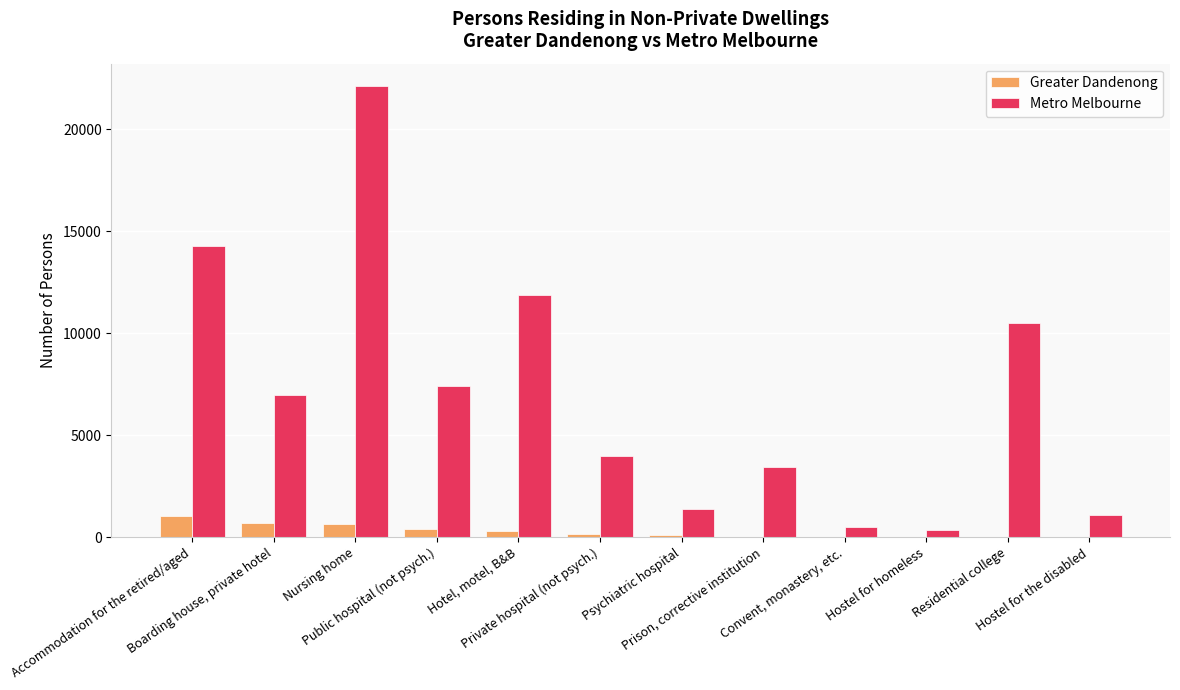

What is the total value across all series at Residential college?

10507